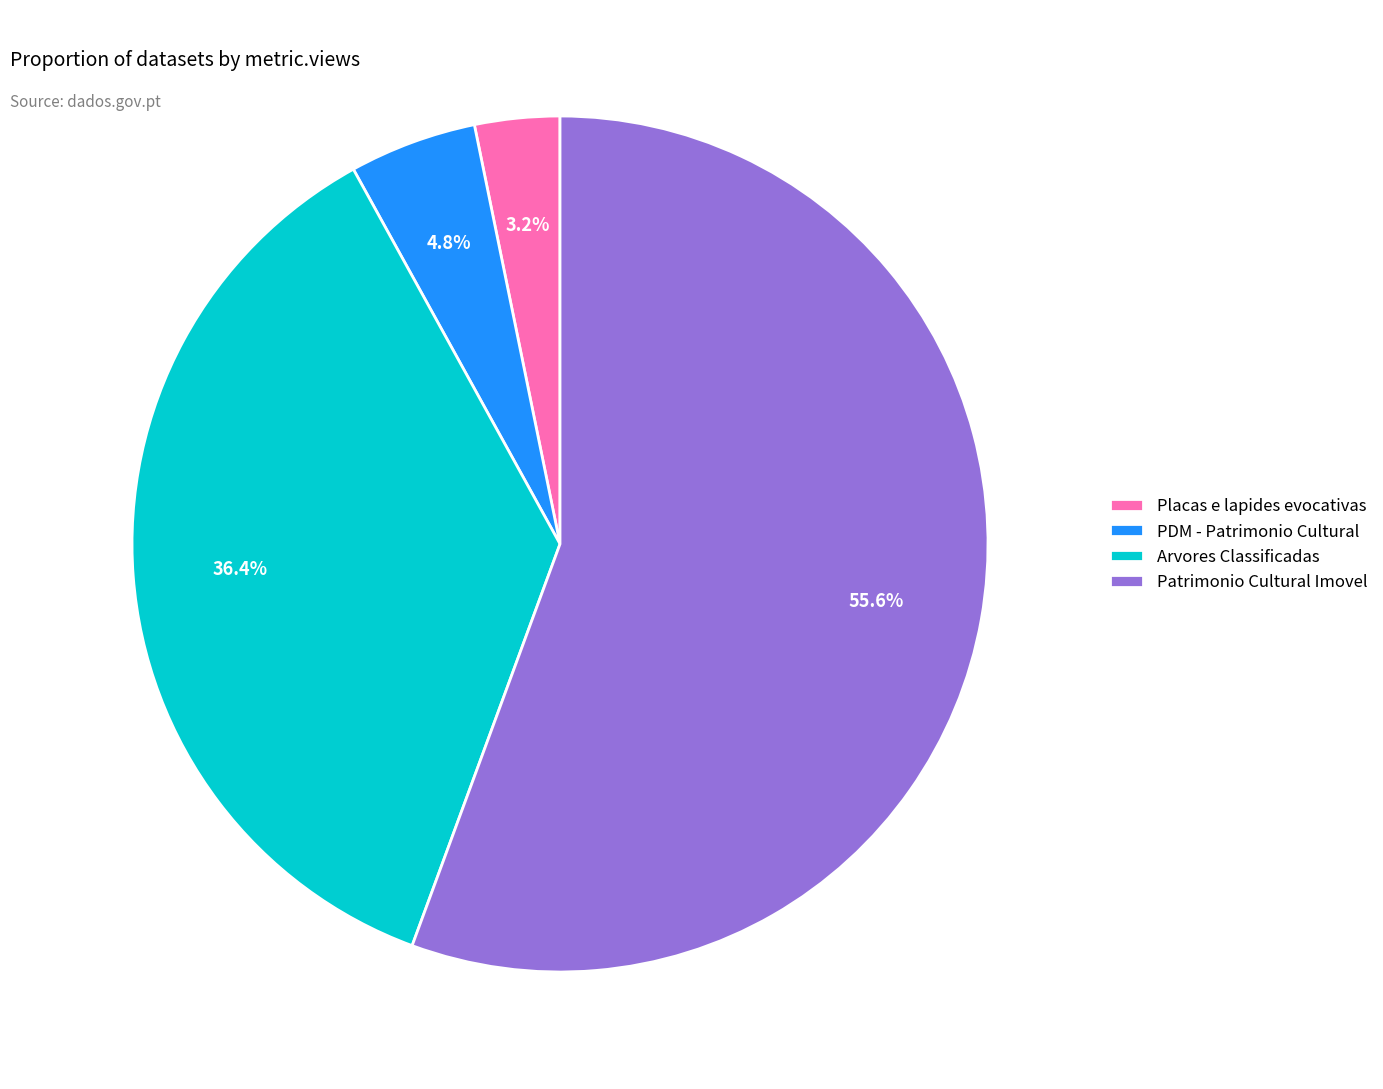

How many segments does this pie chart have?

4